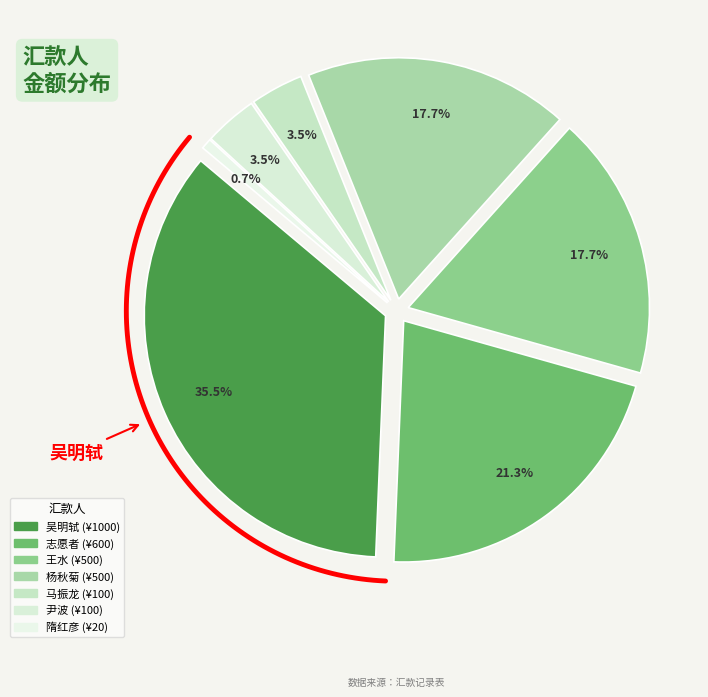

Between 王水 and 马振龙, which is larger?

王水